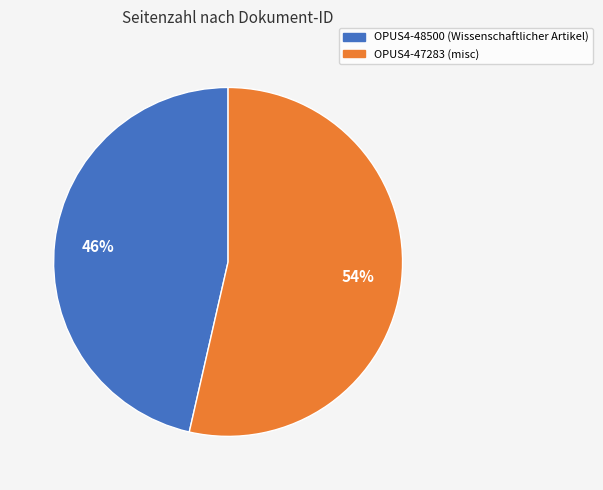

Is it true that OPUS4-47283 is 54% of the pie?

True